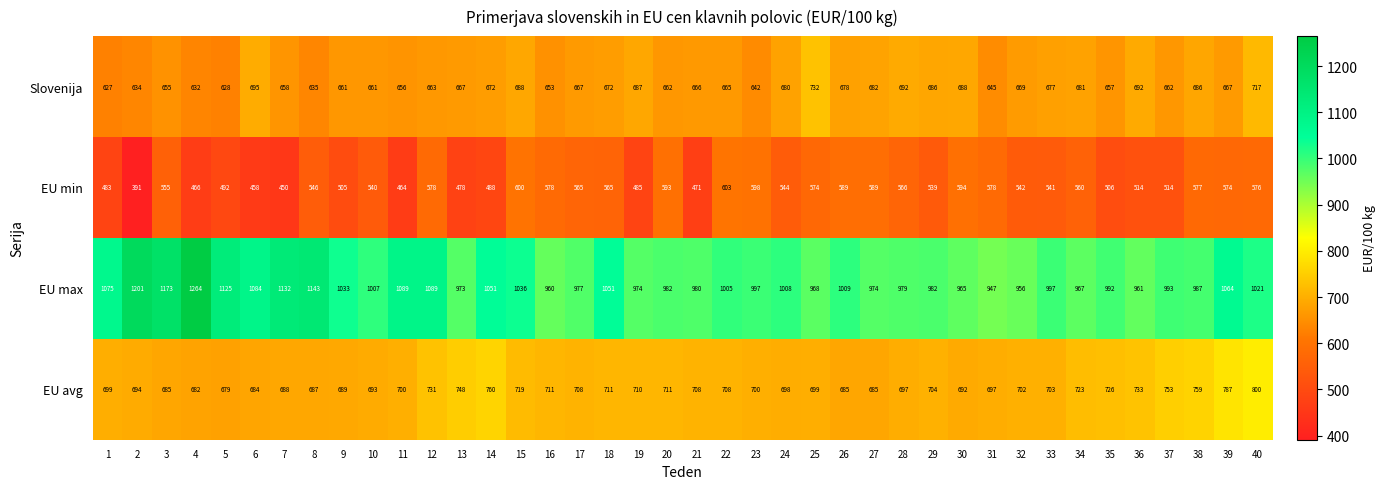

True or false: EU avg has a value of 702 at 32.

True